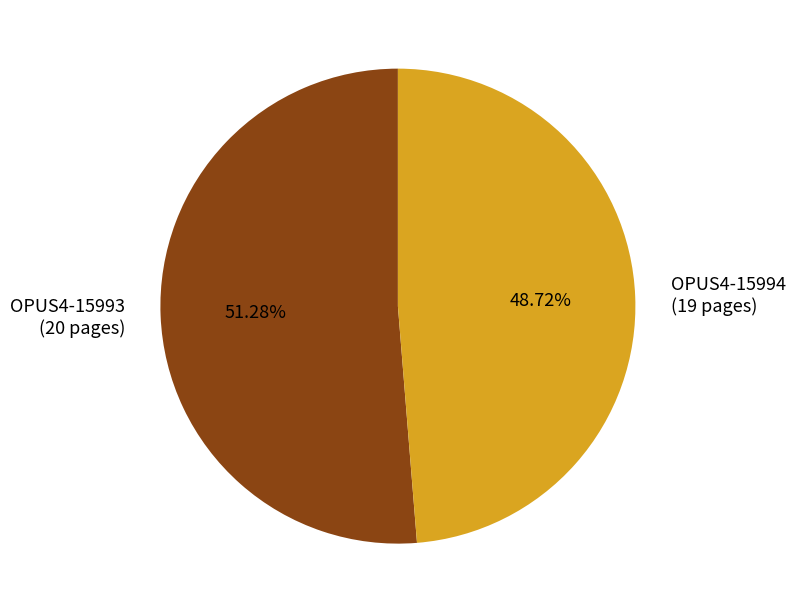

How many slices are in this pie chart?

2